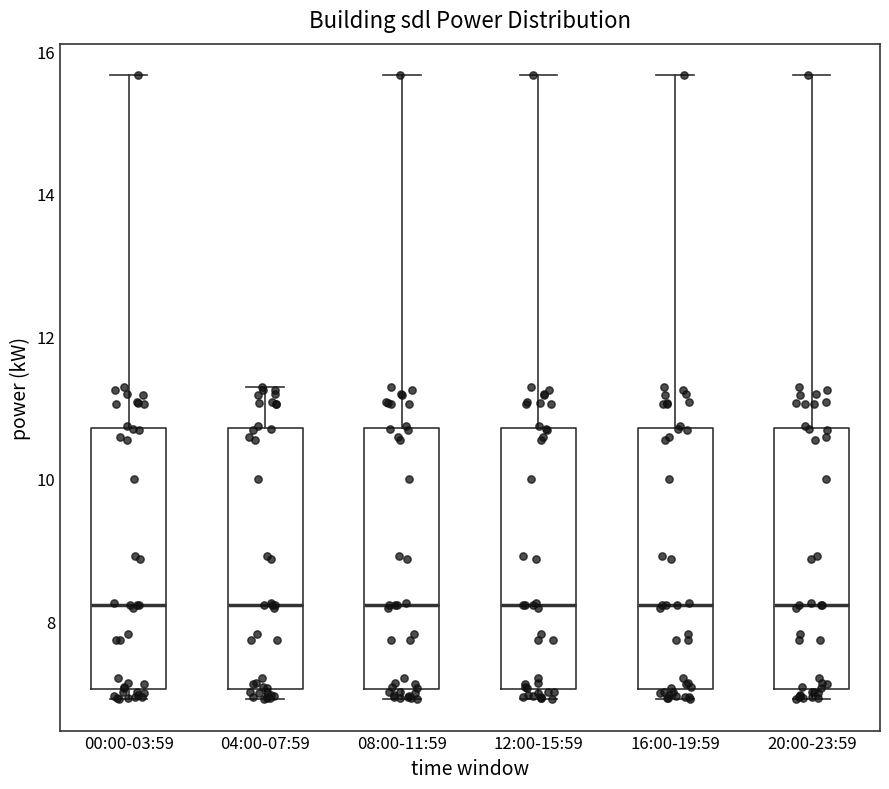

Reading left to right, read every box against the y-axis: the position of its median line, the range the box covers, and the ends of its whiskers. The values are not printed on the chart, so give them approximately, as read against the axis.

00:00-03:59: median 8.2, box 7.0 to 10.8, whiskers 7.0 (just below the box's lower edge) to 15.6
04:00-07:59: median 8.2, box 7.0 to 10.8, whiskers 7.0 (just below the box's lower edge) to 11.2
08:00-11:59: median 8.2, box 7.0 to 10.8, whiskers 7.0 (just below the box's lower edge) to 15.6
12:00-15:59: median 8.2, box 7.0 to 10.8, whiskers 7.0 (just below the box's lower edge) to 15.6
16:00-19:59: median 8.2, box 7.0 to 10.8, whiskers 7.0 (just below the box's lower edge) to 15.6
20:00-23:59: median 8.2, box 7.0 to 10.8, whiskers 7.0 (just below the box's lower edge) to 15.6